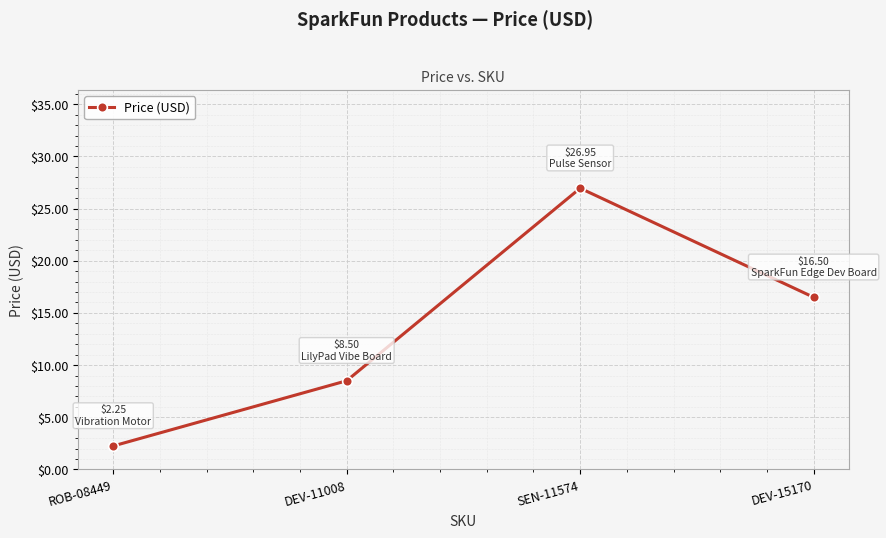

What is the sum of all values?

54.2